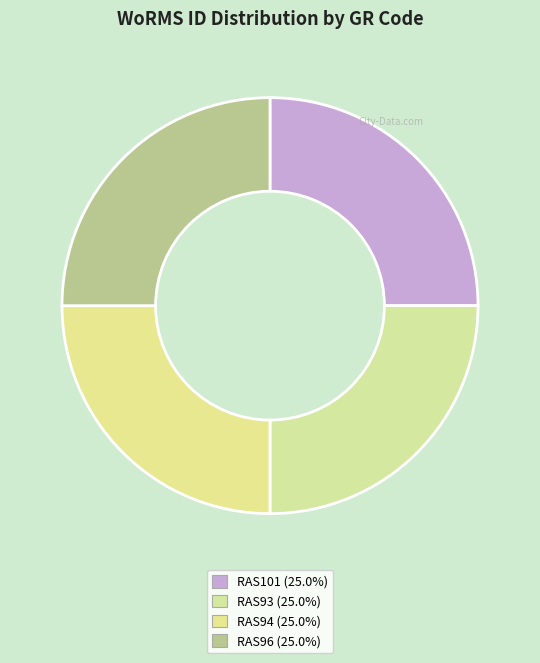

Which has a higher value, RAS93 or RAS96?

RAS96